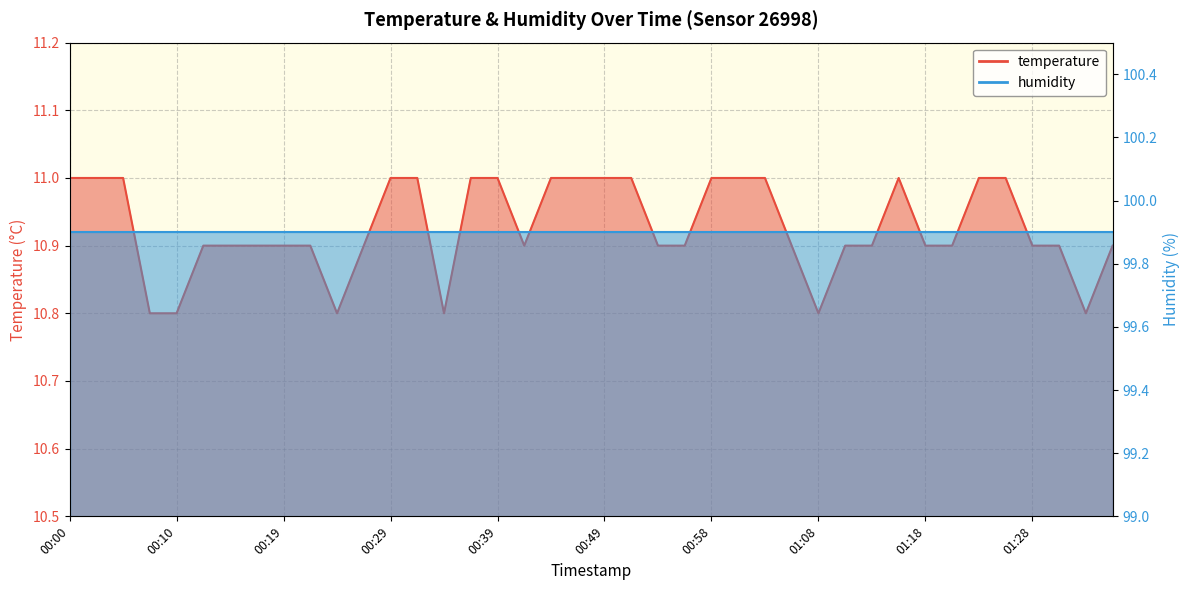

What is the difference between the maximum and minimum values?

0.2